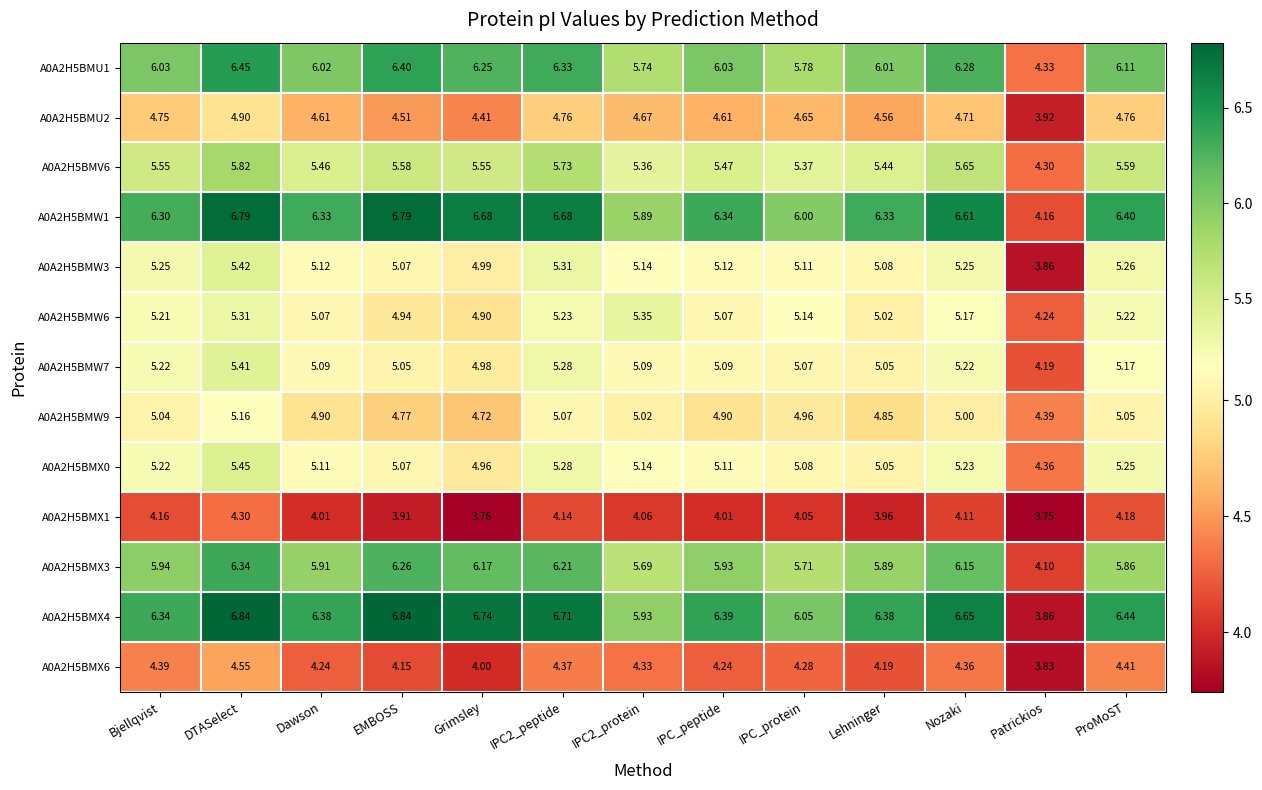

Where is A0A2H5BMU2 nearest to the value 4?

Patrickios